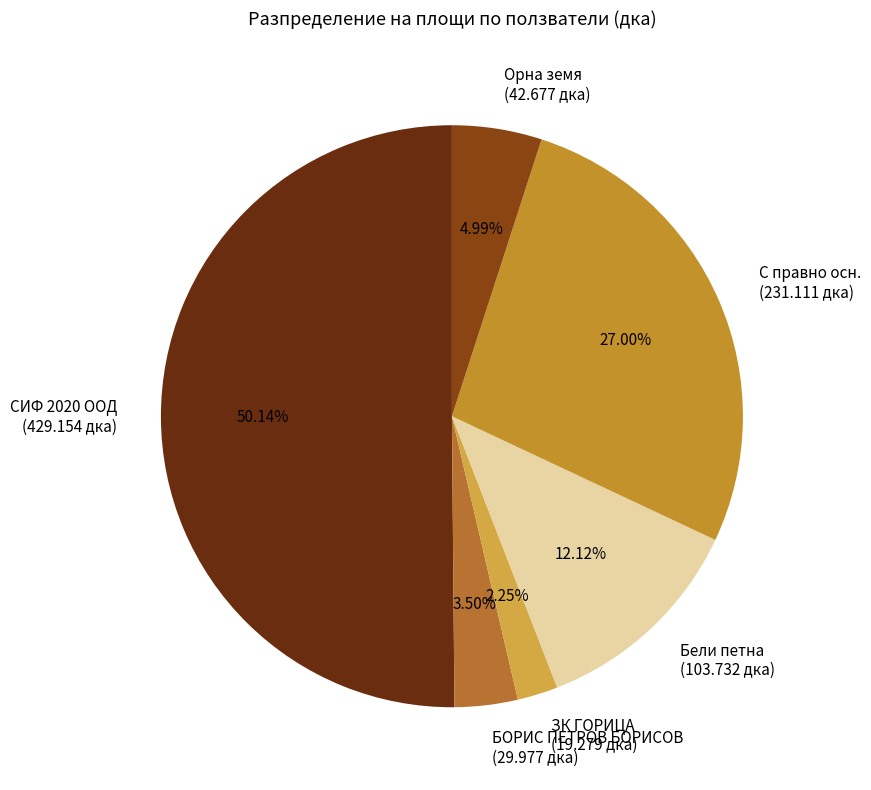

Is Орна земя (42.677 дка) the majority of the pie?

No